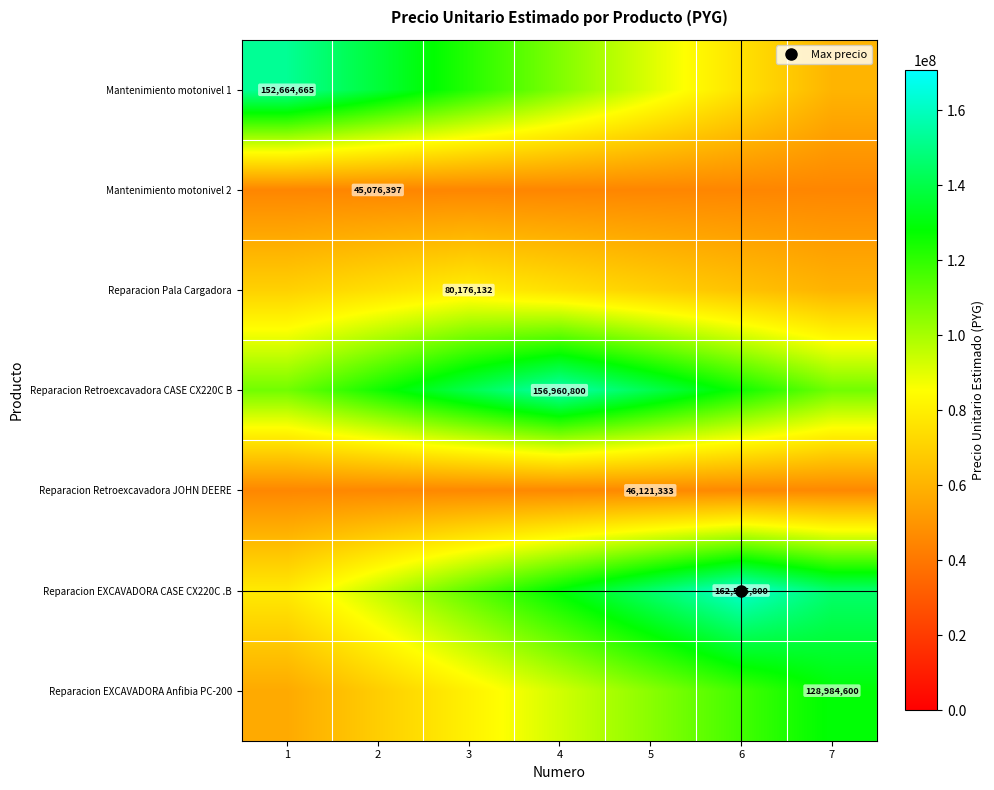

Is the value of Reparacion EXCAVADORA CASE CX220C .B at 1 greater than the value of Reparacion EXCAVADORA Anfibia PC-200 at 5?

No